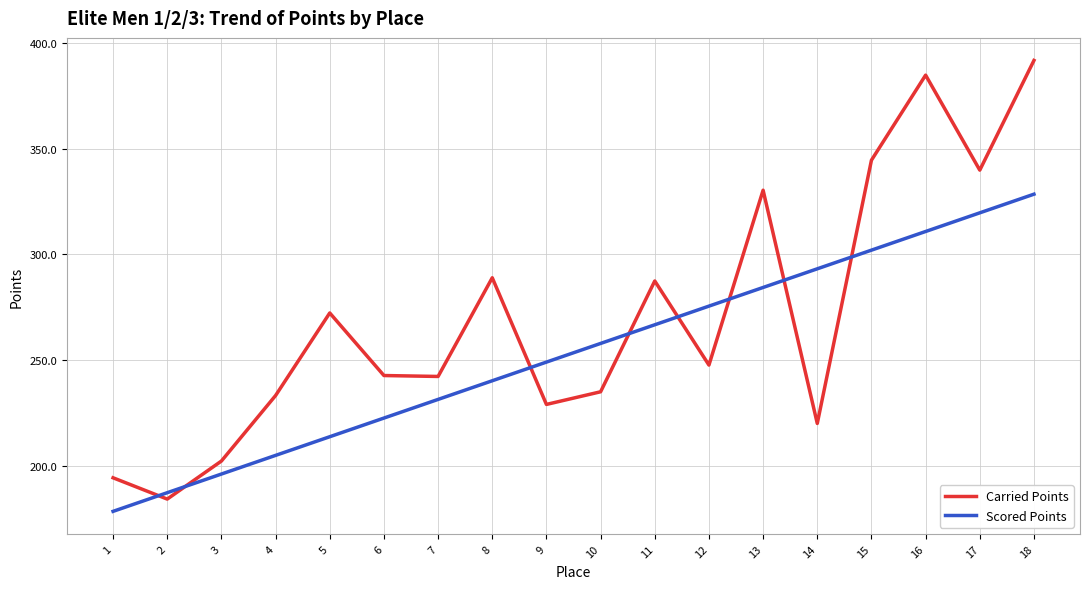

Between which two adjacent categories do Scored Points and Carried Points first intersect?

1 and 2